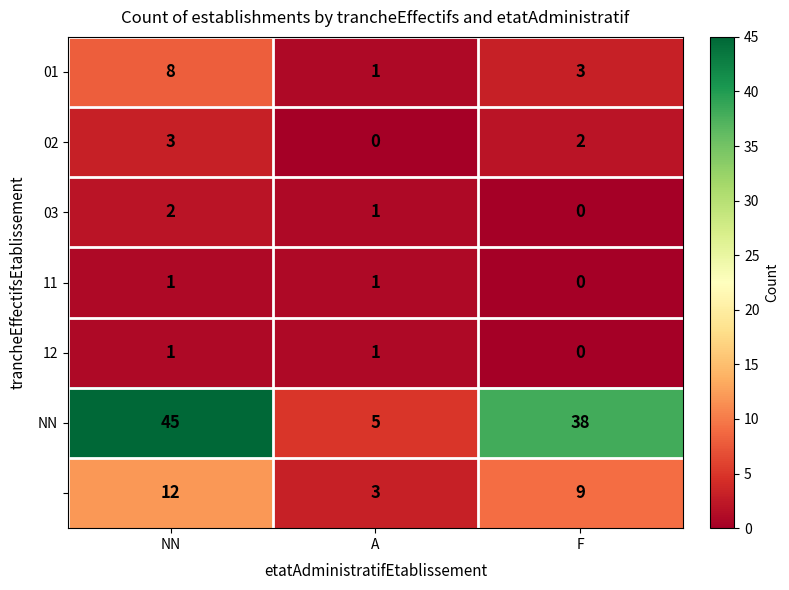

What is the difference between the highest and lowest values at NN?

44